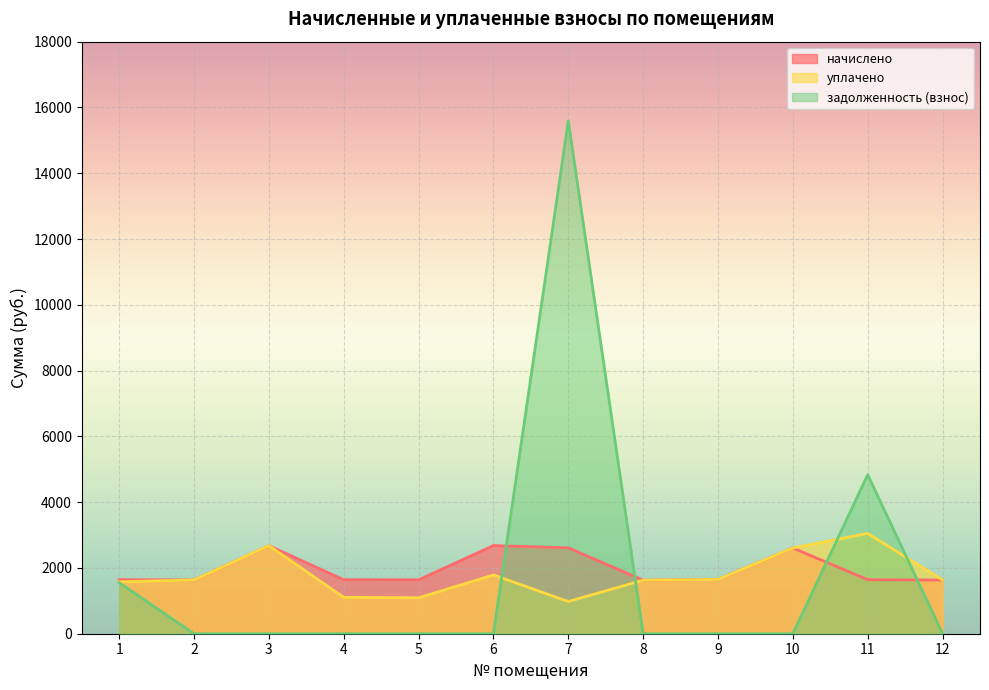

Is the value of уплачено at 10 greater than the value of начислено at 12?

Yes